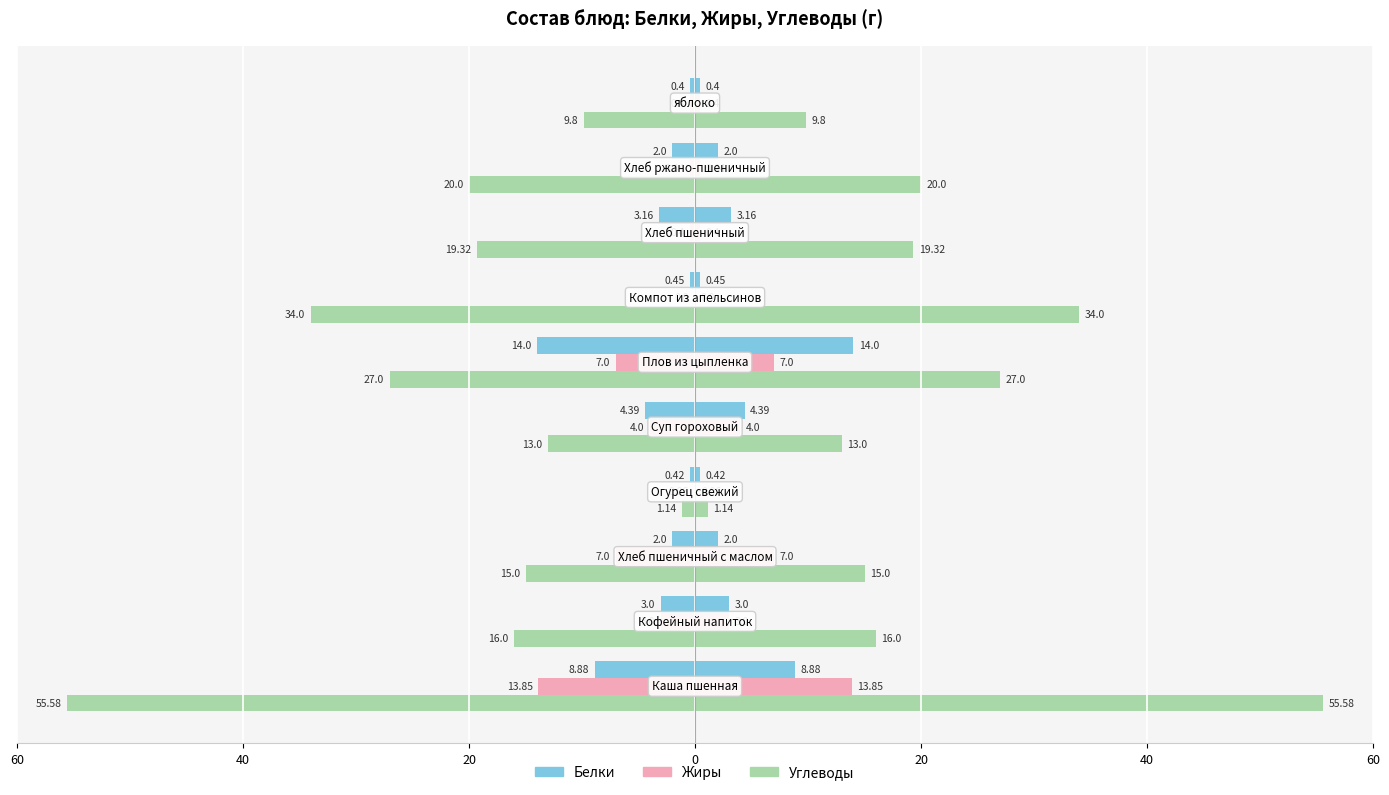

What are all the series names shown in the legend?

Белки, Жиры, Углеводы